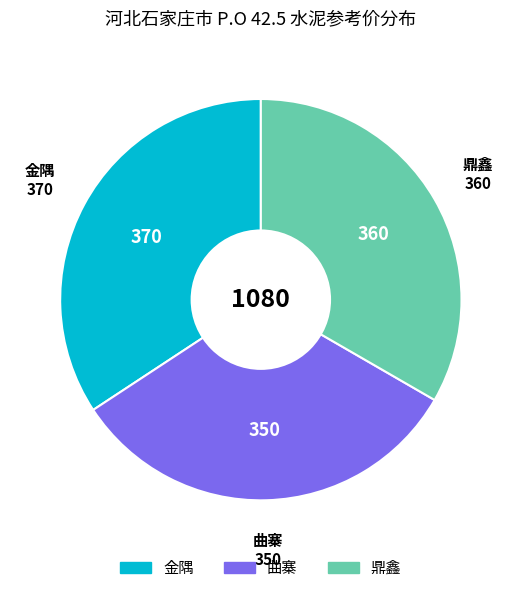

Is it true that 鼎鑫 is 24% of the pie?

False